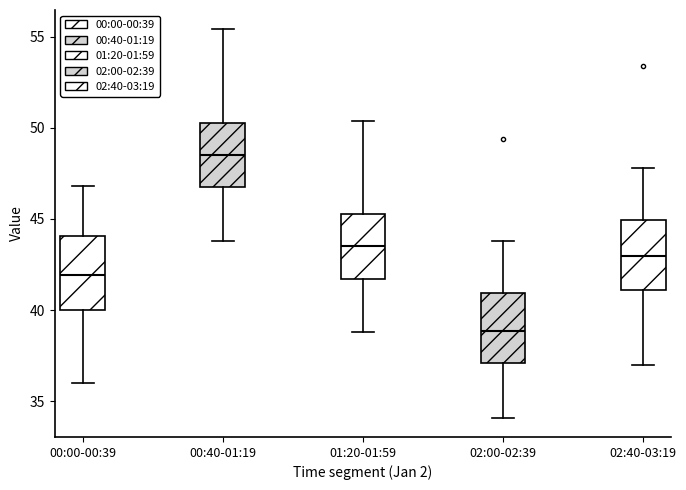

Which box has the lowest median line?

02:00-02:39